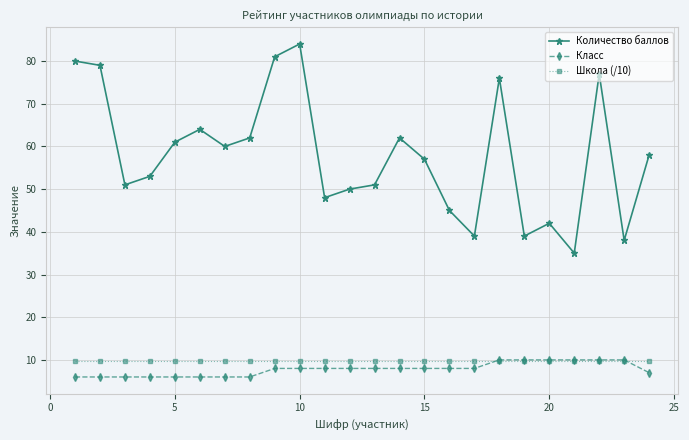

What is the value of the Класс point at the 8th from the left?

6.0